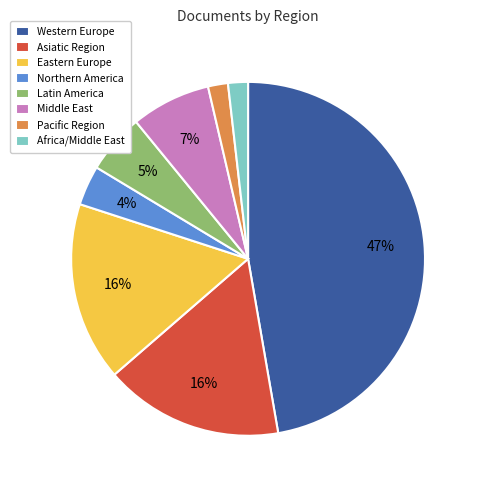

Is it true that Latin America is 5% of the pie?

True